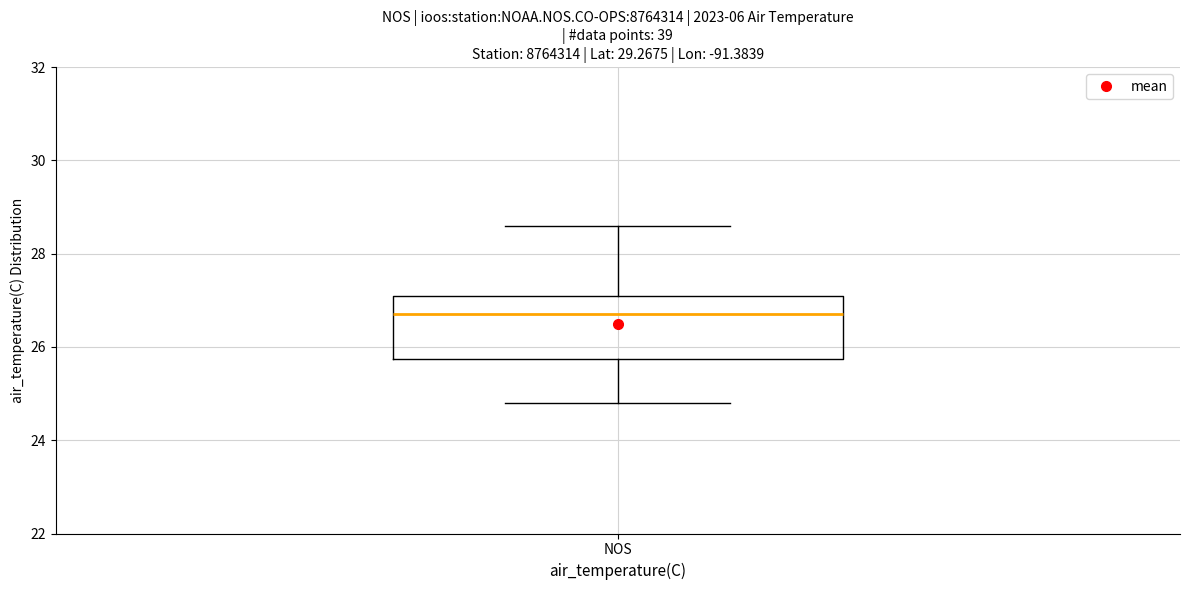

Read this box plot against the y-axis: the position of the median line, the range covered by the box, and the ends of both whiskers. The values are not printed on the chart, so give them approximately, as read against the axis.

median 26.8, box 25.8 to 27.2, whiskers 24.8 to 28.6